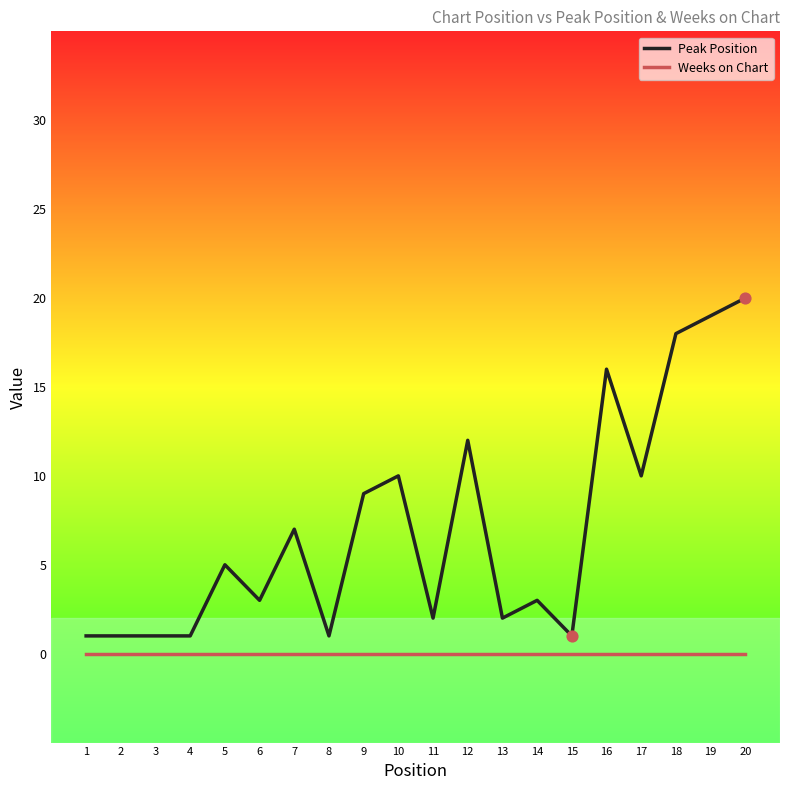

Between 2 and 17, which series saw the biggest shift?

Peak Position